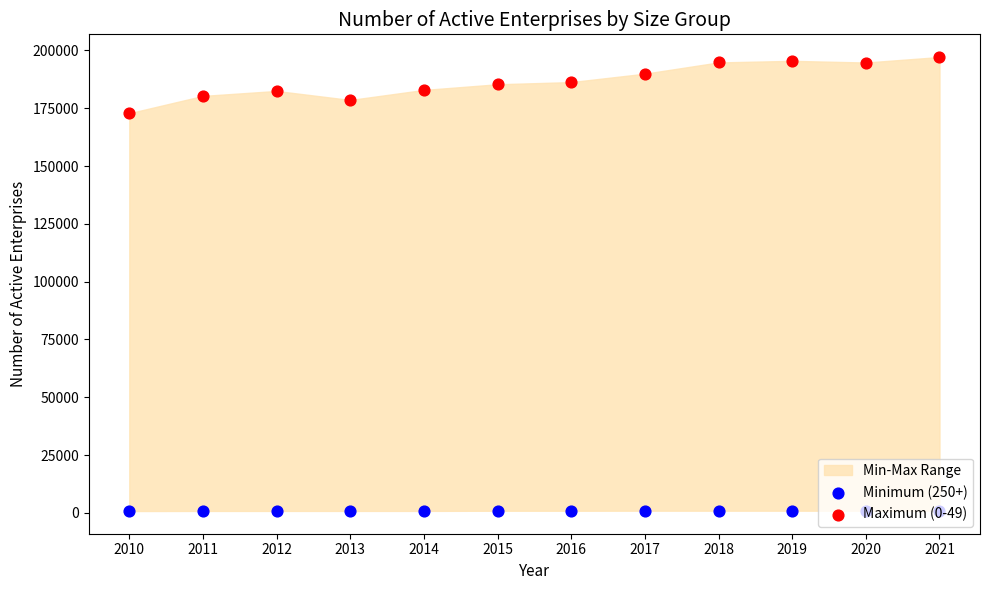

At how many categories does at least one series exceed 50410?

12